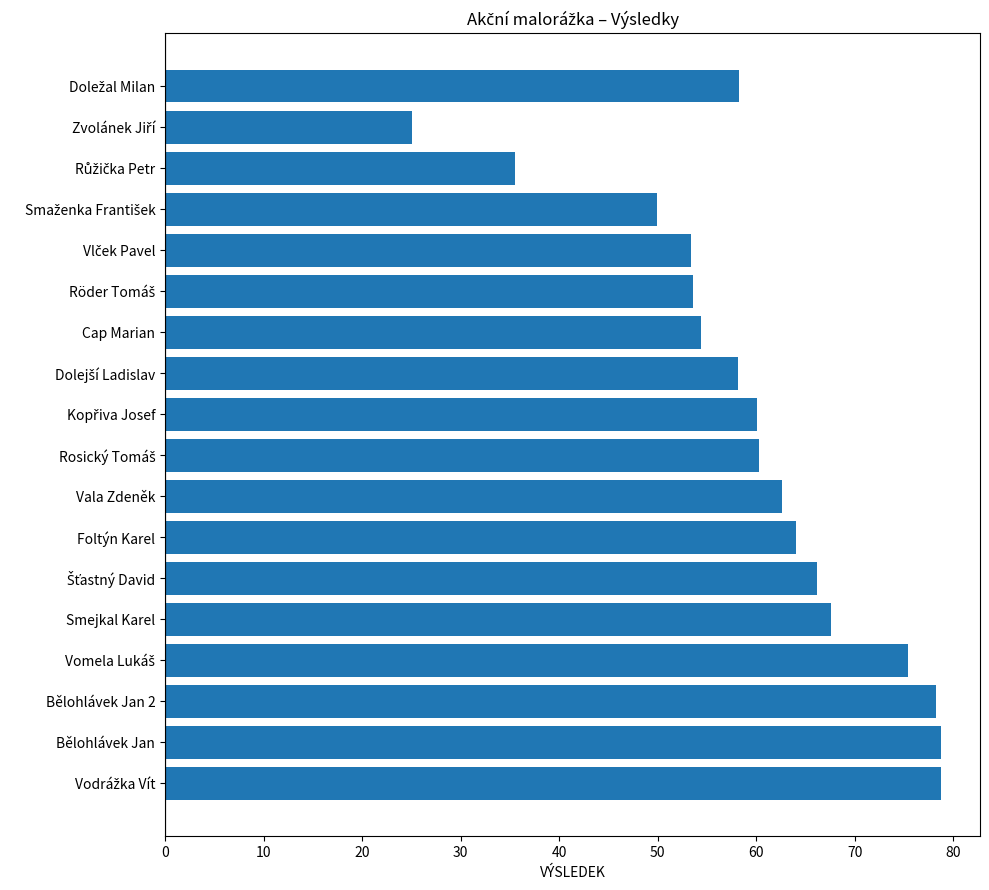

What is the maximum value shown in the chart?

78.8